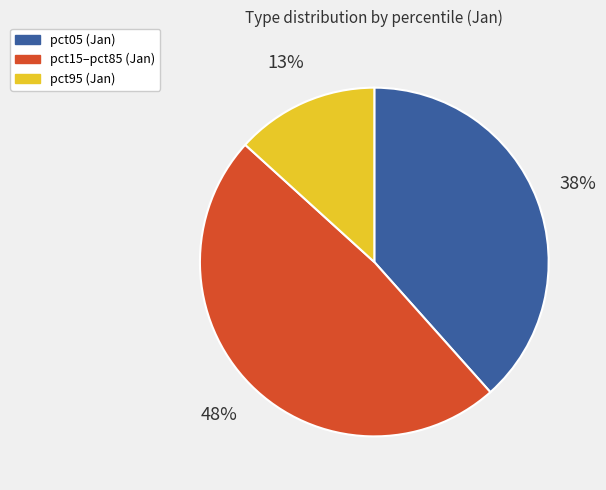

Is there a majority slice in this chart?

No